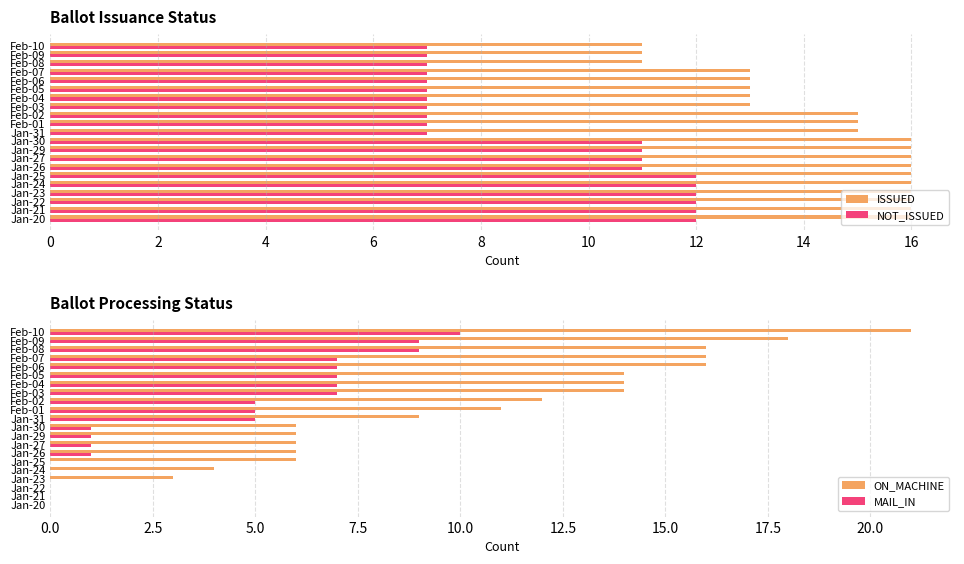

Are the bars grouped side by side (vs. stacked)?

Yes